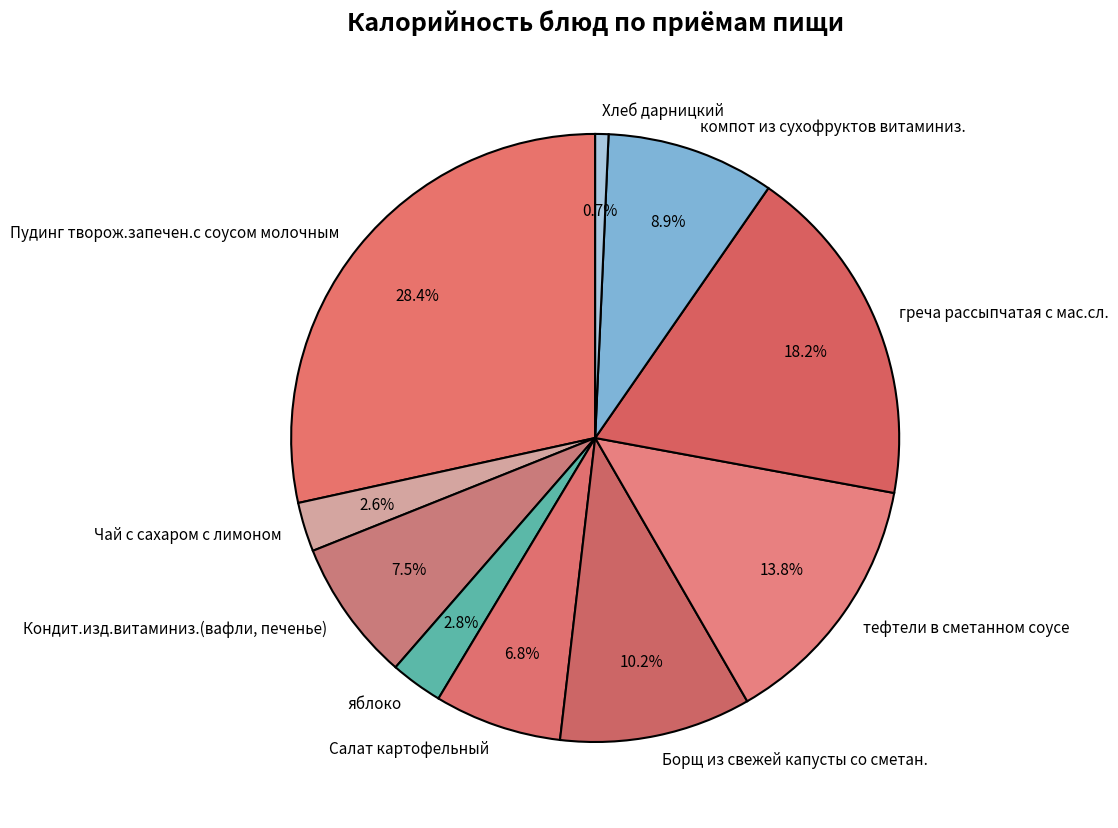

How much of the chart is everything except Чай с сахаром с лимоном?

97.4%